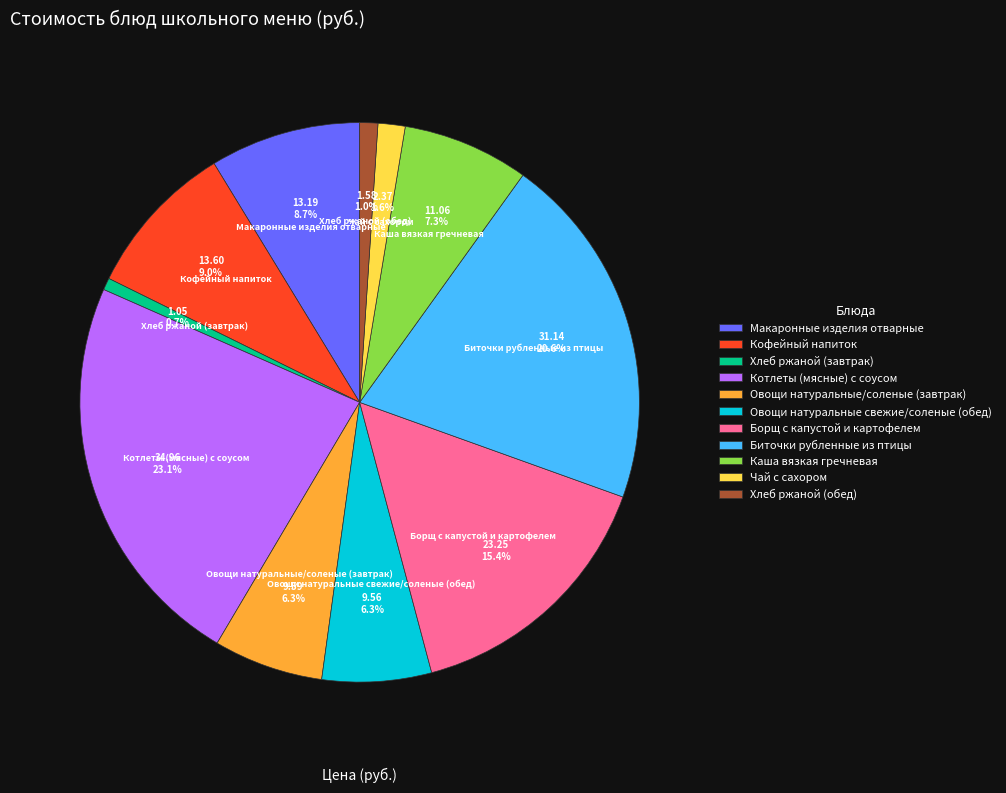

To the nearest percent, what is the difference between the Овощи натуральные/соленые (завтрак) and Каша вязкая гречневая slice percentages?

1%